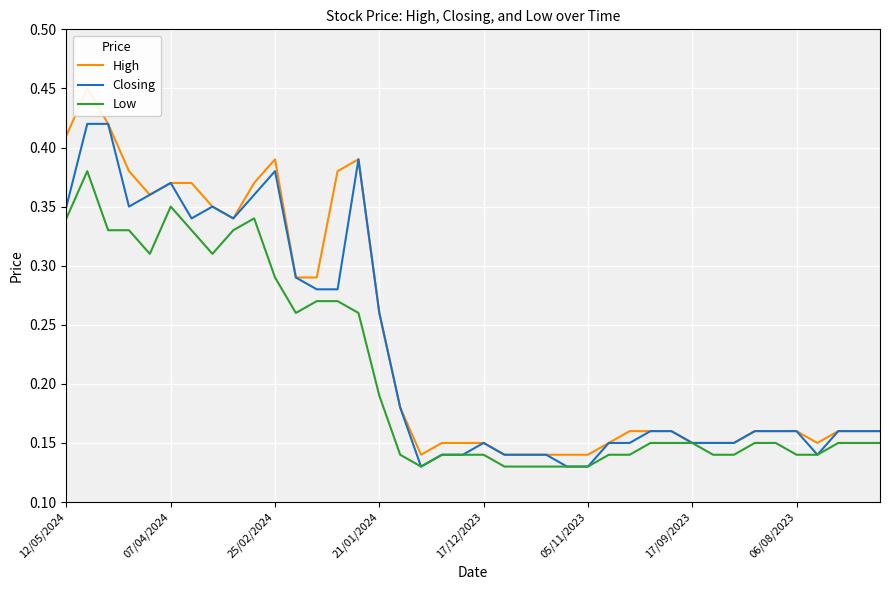

What is the approximate value of Closing at 16?

0.2